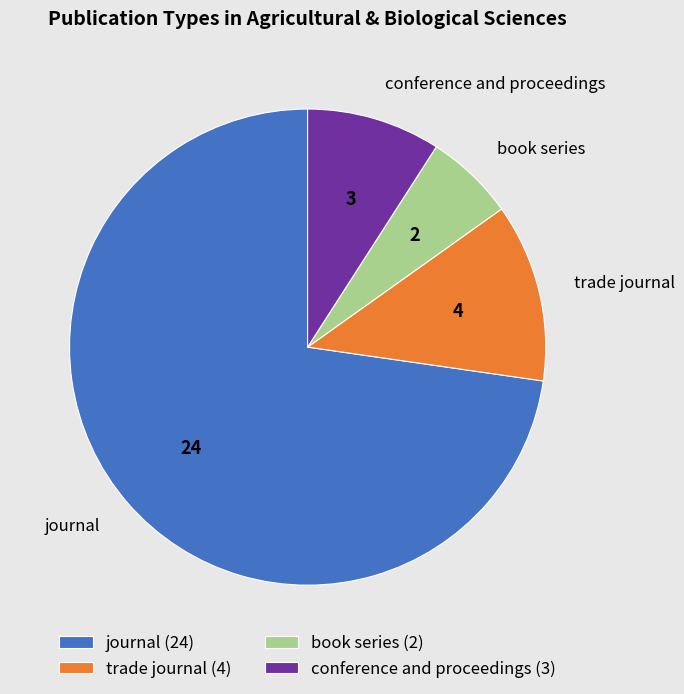

Which slice represents more than half of the pie?

journal